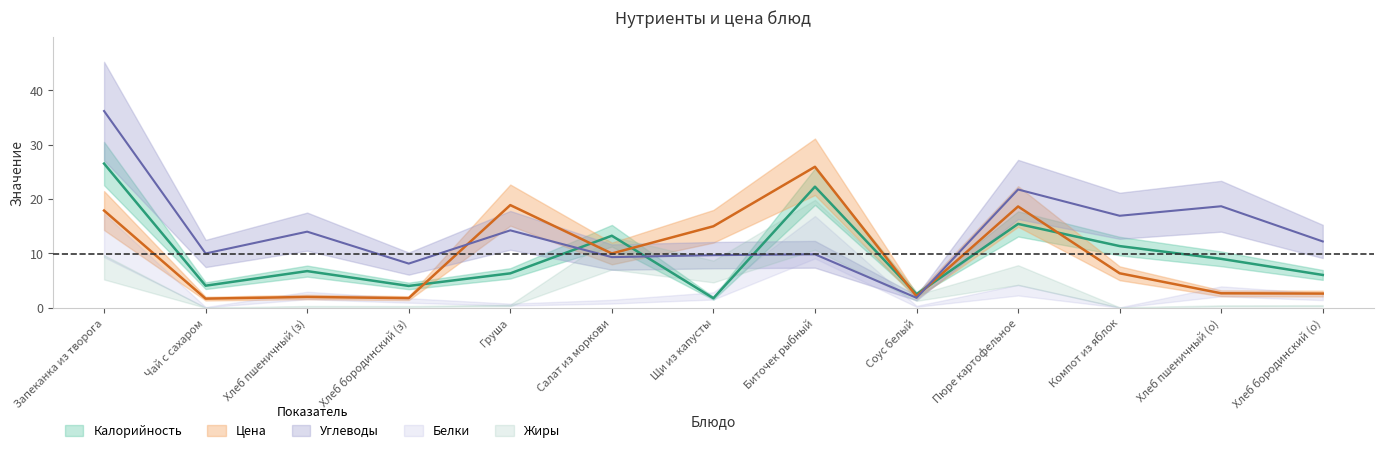

Does the chart have visible grid lines?

No